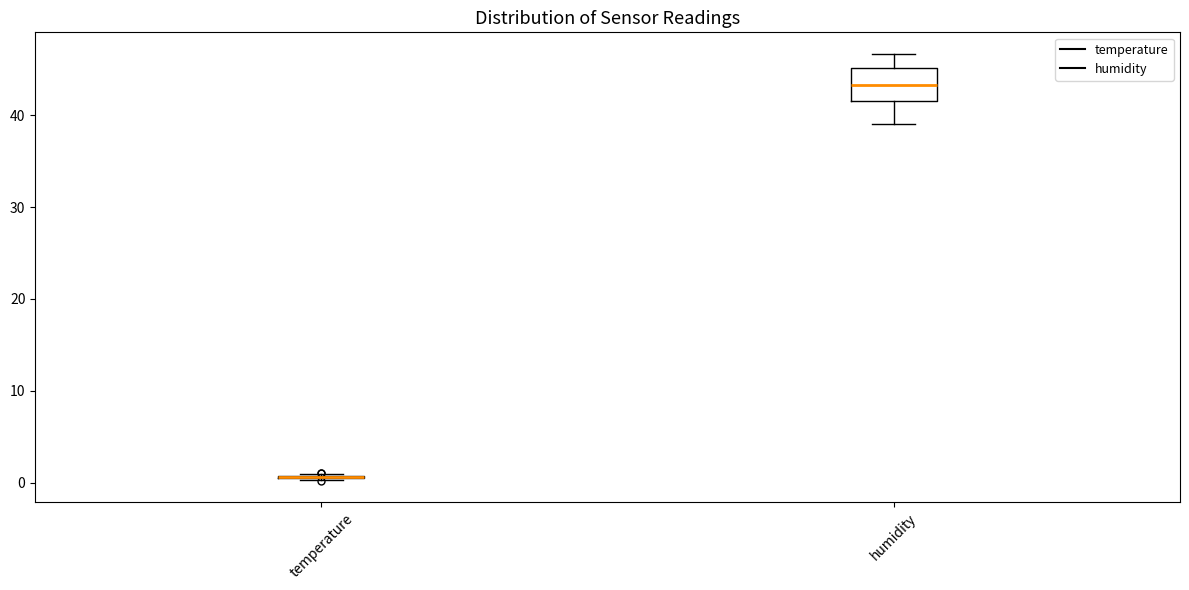

Reading left to right, read every box against the y-axis: the position of its median line, the range the box covers, and the ends of its whiskers. The values are not printed on the chart, so give them approximately, as read against the axis.

temperature: box collapsed to a line at 1, whiskers 0 to 1
humidity: median 43, box 42 to 45, whiskers 39 to 47